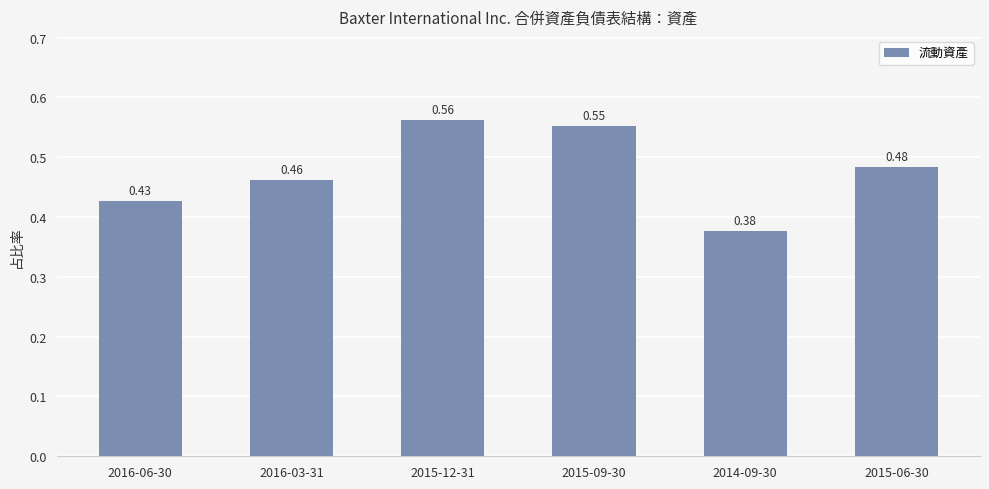

What is the sum of all values?

2.9